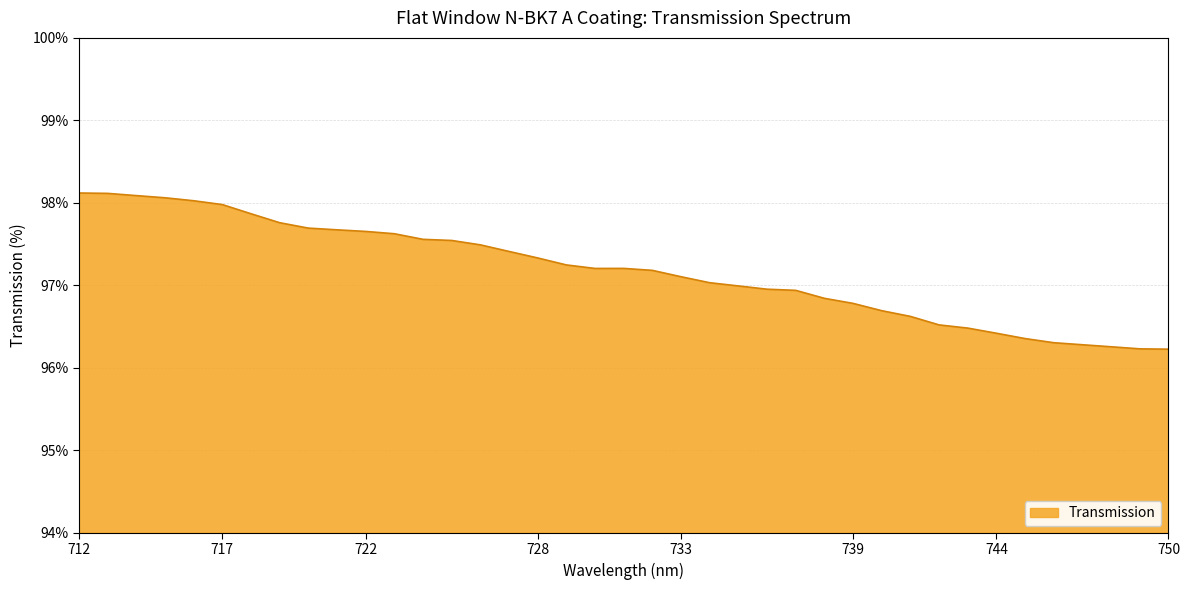

What is the change in value from 744 to 727?

+1.0